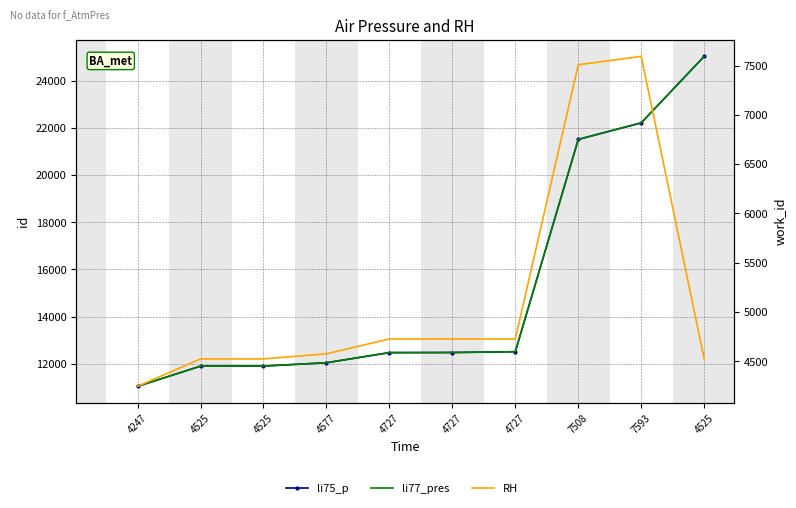

At which label is RH closest to 5920?

4727